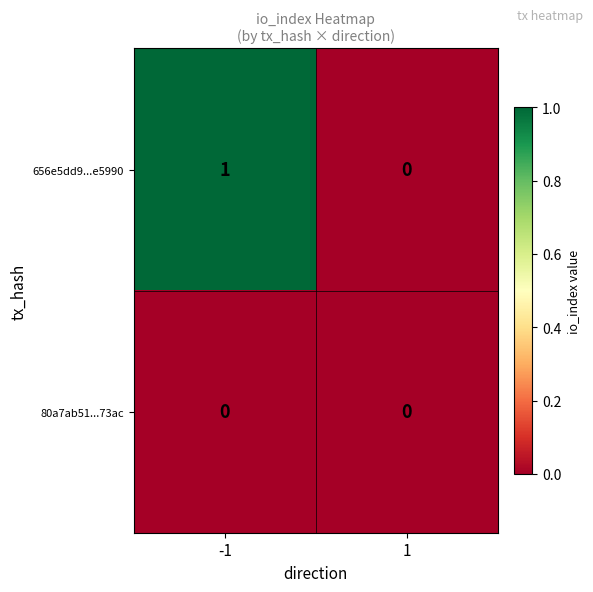

Between -1 and 1, which series saw the biggest shift?

656e5dd9...e5990